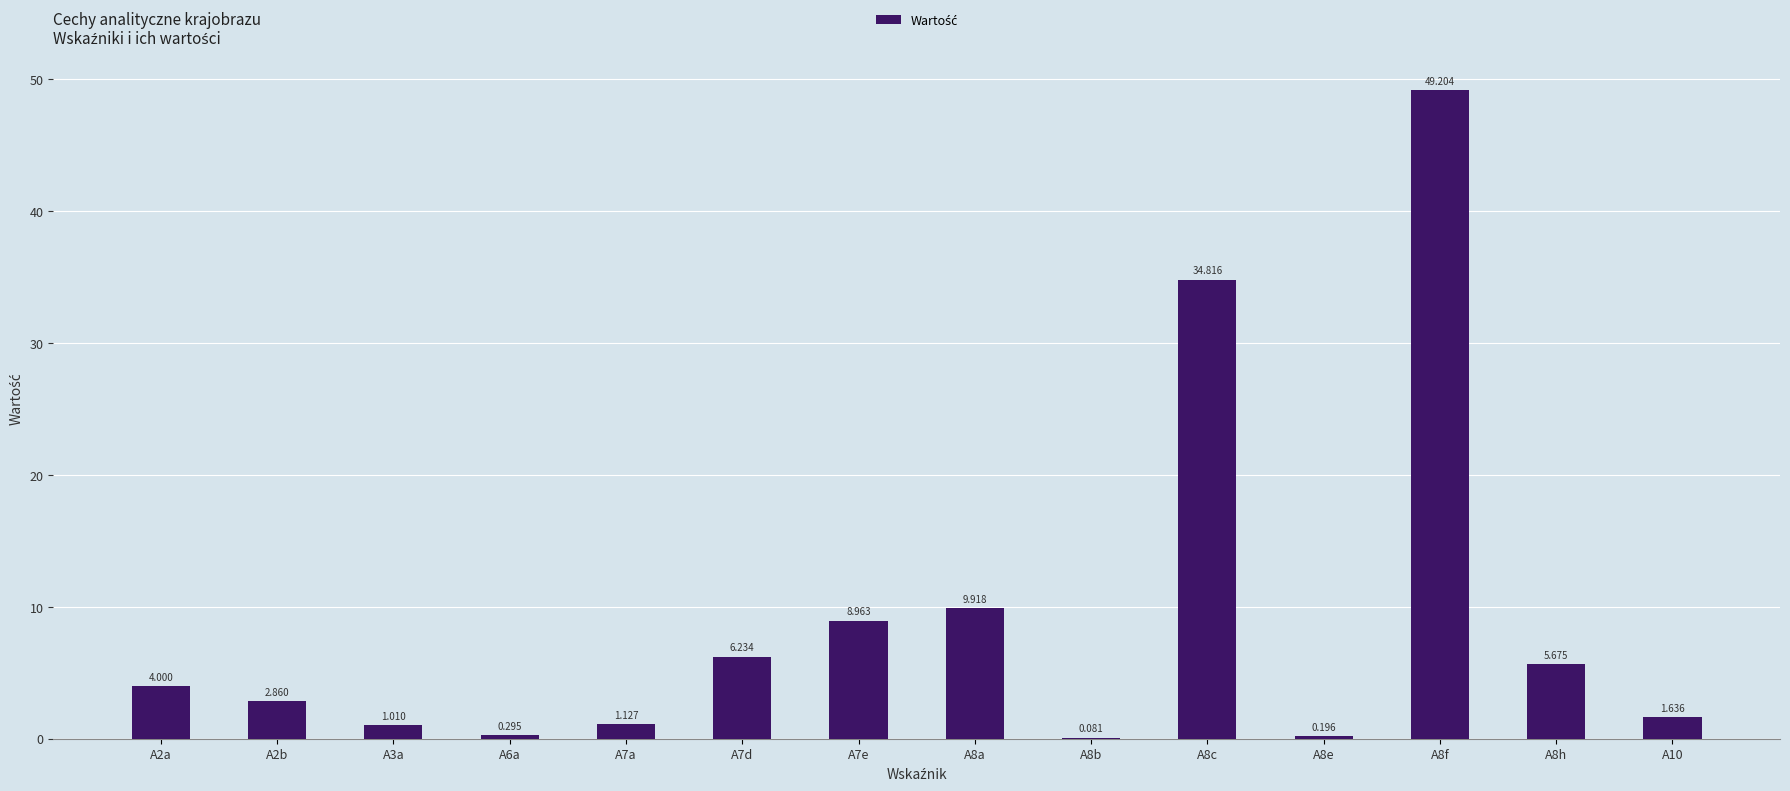

At which label does the data first exceed 4?

A7d